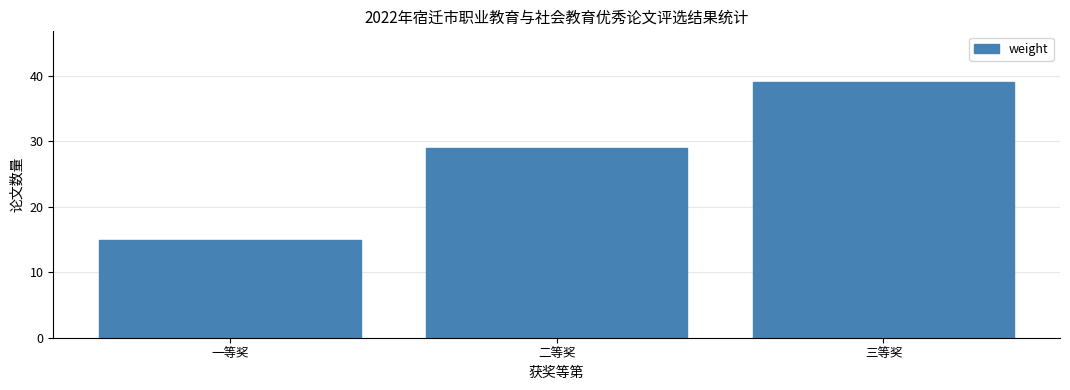

Reading left to right, list all the values displayed in this chart.

一等奖=15	二等奖=29	三等奖=39